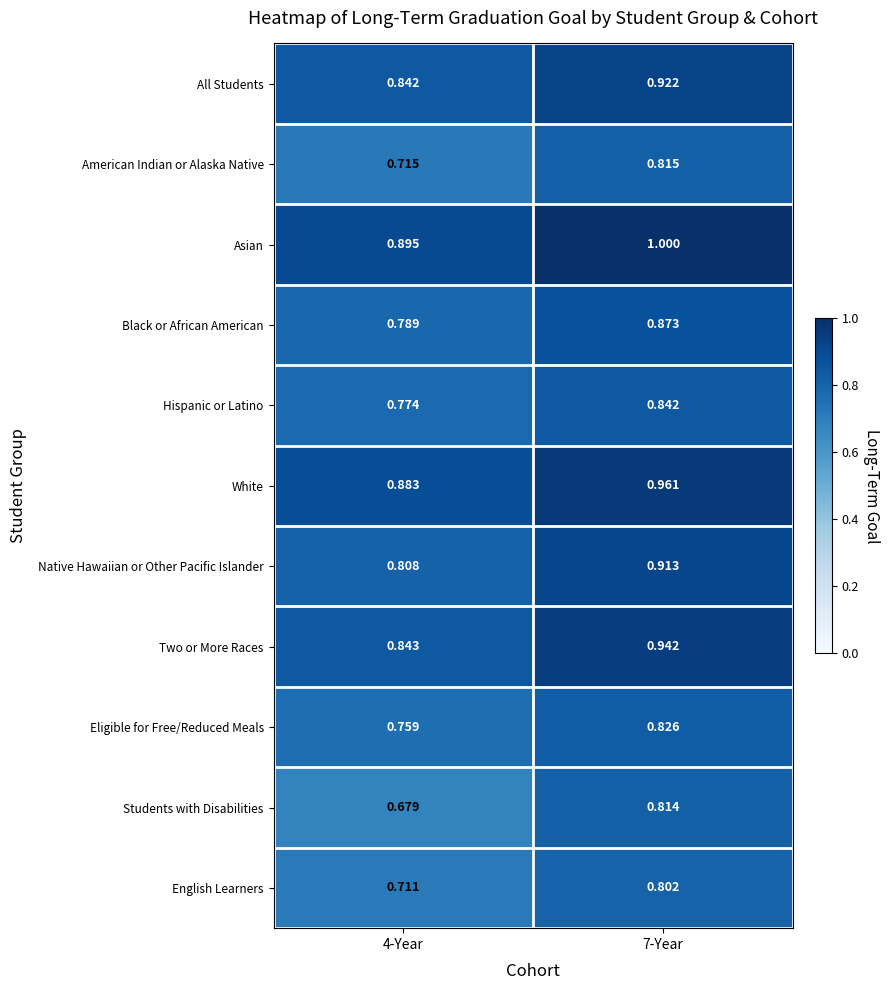

Rank the series at 7-Year from highest to lowest value.

Asian, White, Two or More Races, All Students, Native Hawaiian or Other Pacific Islander, Black or African American, Hispanic or Latino, Eligible for Free/Reduced Meals, American Indian or Alaska Native, Students with Disabilities, English Learners